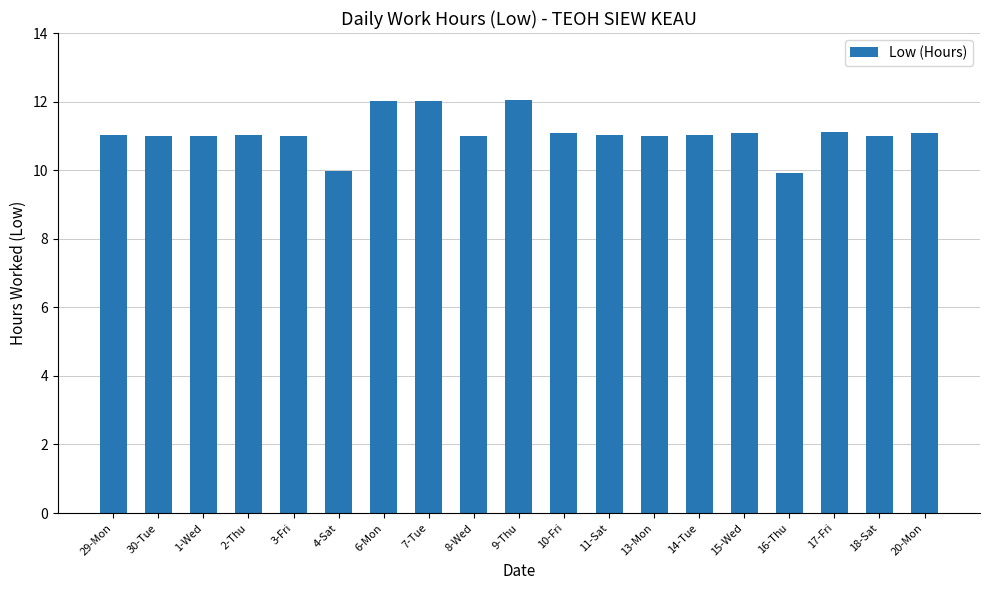

Does the chart contain stacked bars?

No